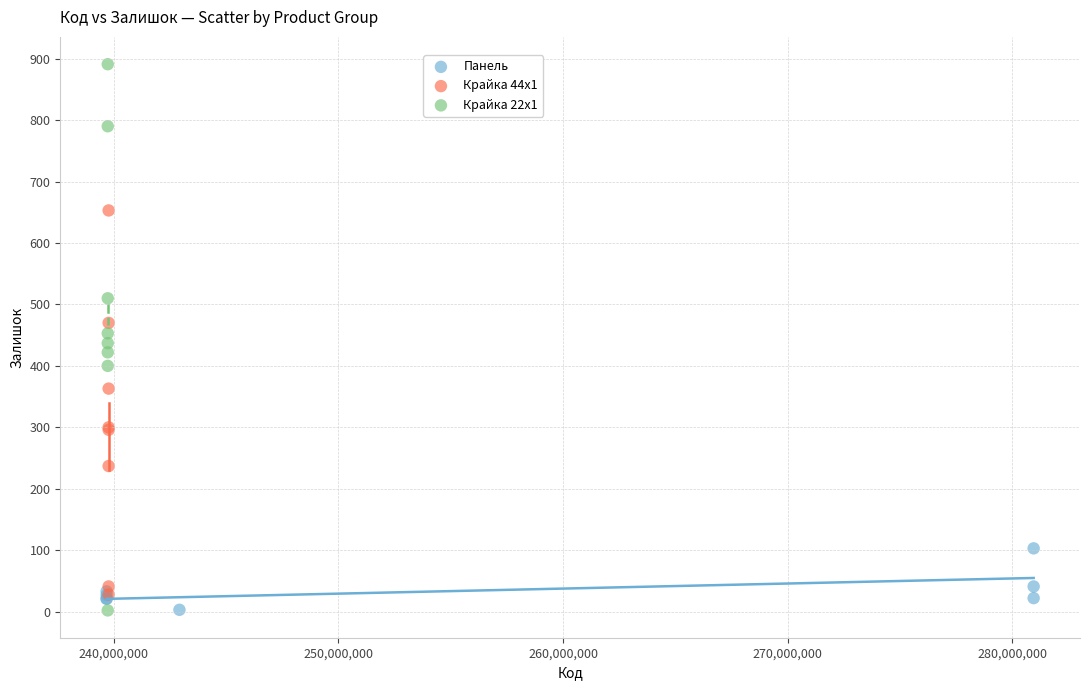

Which series reaches the maximum Y coordinate?

Крайка 22x1